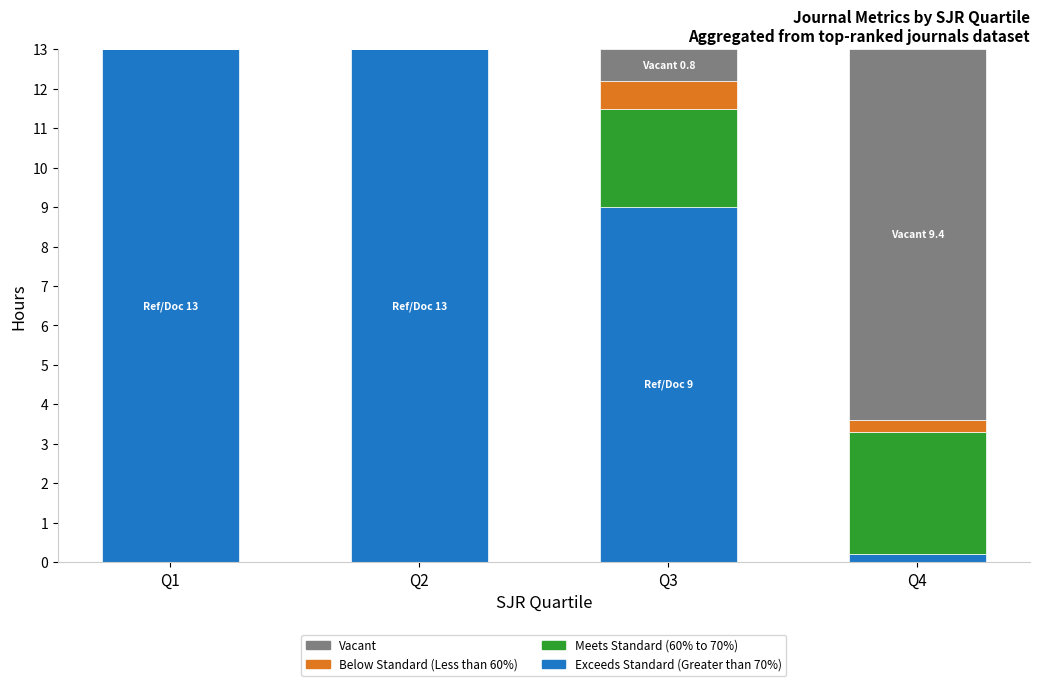

The Exceeds Standard (Greater than 70%) series shows 13.0 at Q1. True or false?

True